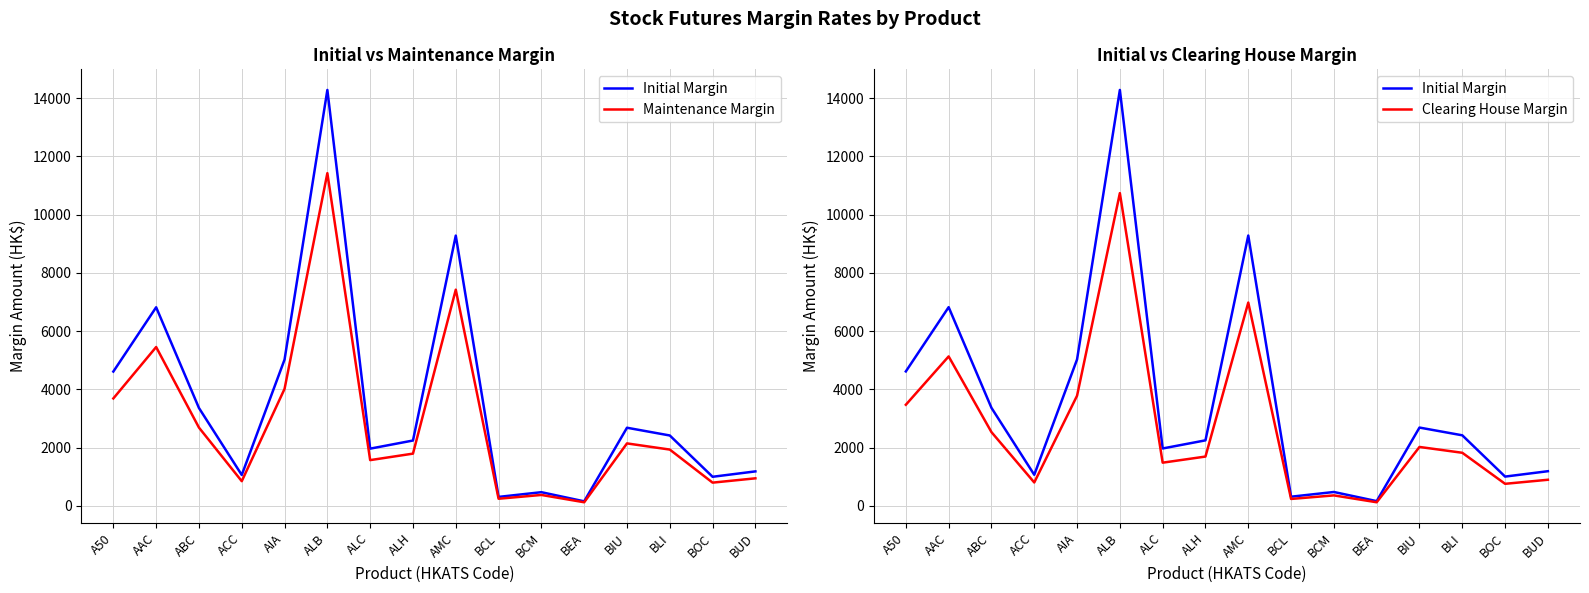

Which category has the highest value in the Clearing House Margin series?

ALB